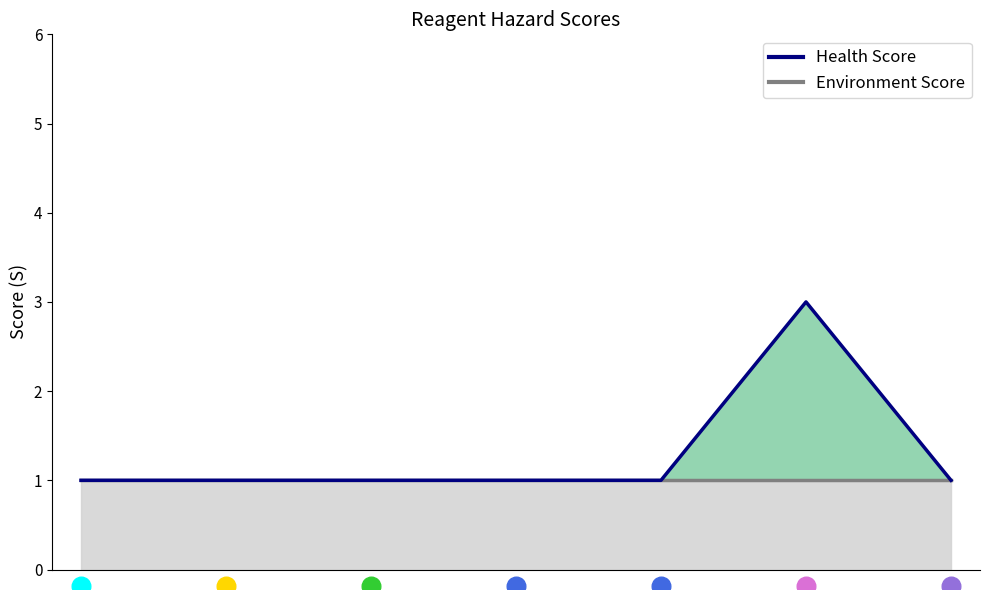

Approximately how many times larger is the value at 4 compared to 0?

1.0